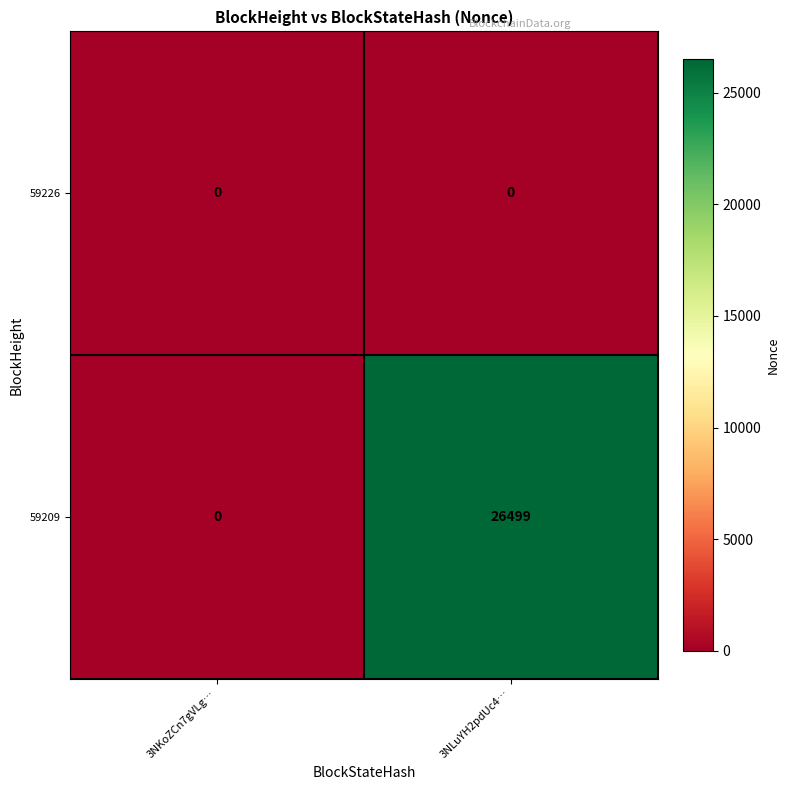

Is it true that 59226 equals 0 at 3NLuYH2pdUc4…?

True